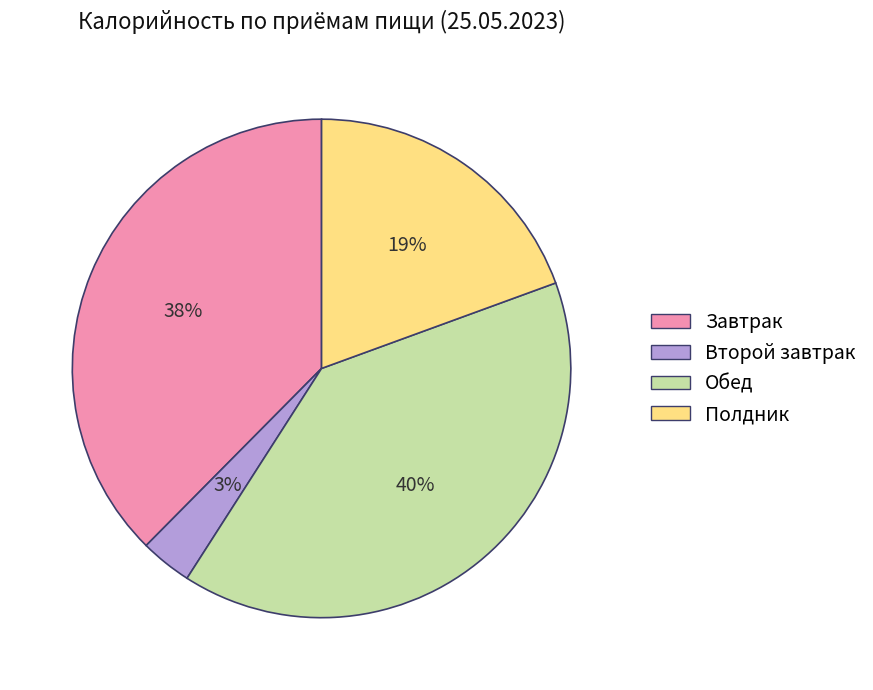

Rank the categories by value from lowest to highest.

Второй завтрак, Полдник, Завтрак, Обед